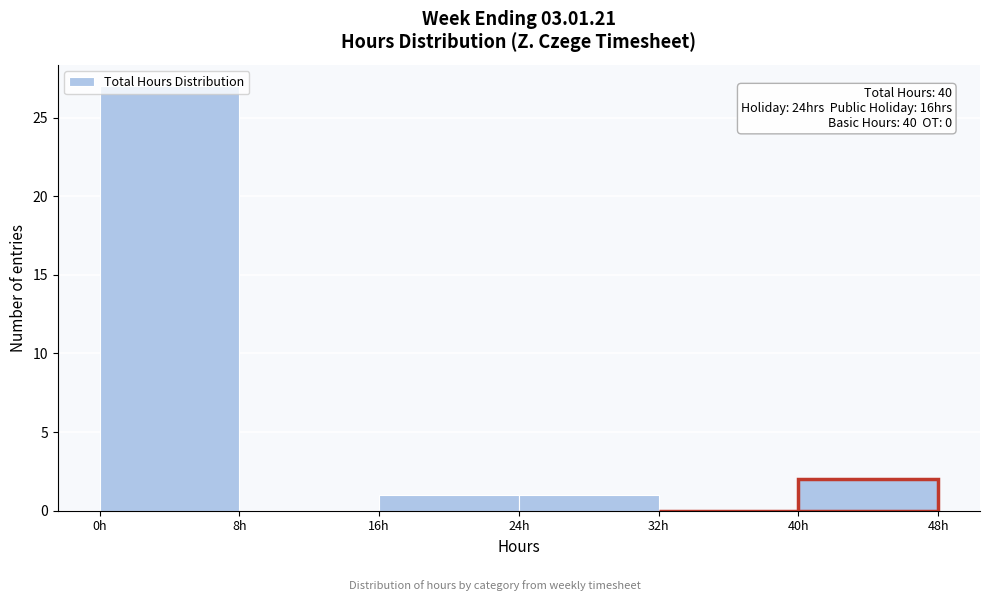

Which range on the x-axis has the tallest bar?

0 to 8